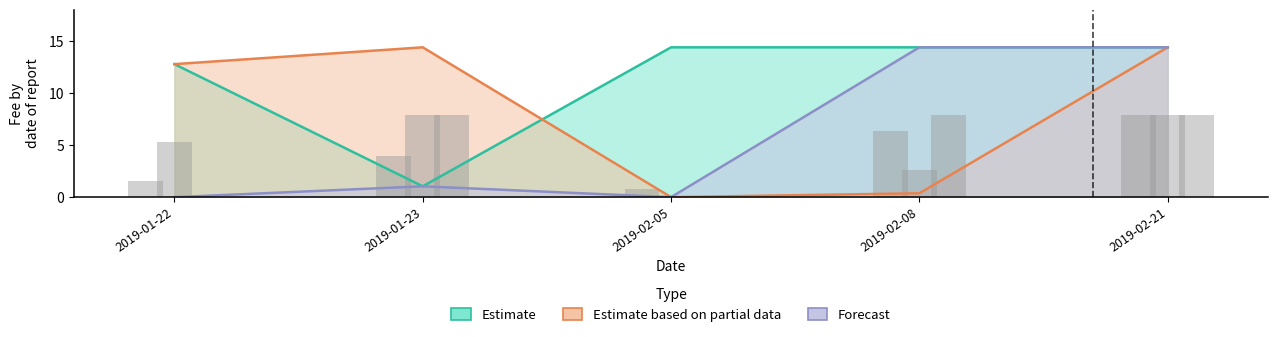

How many data points in Estimate based on partial data are less than 12?

2